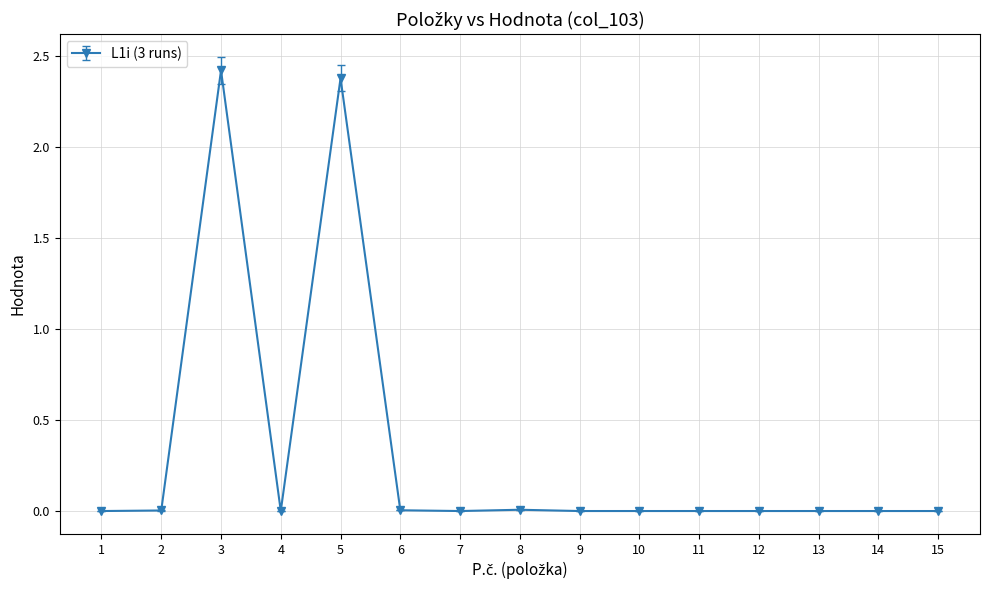

Where is the first local maximum?

3